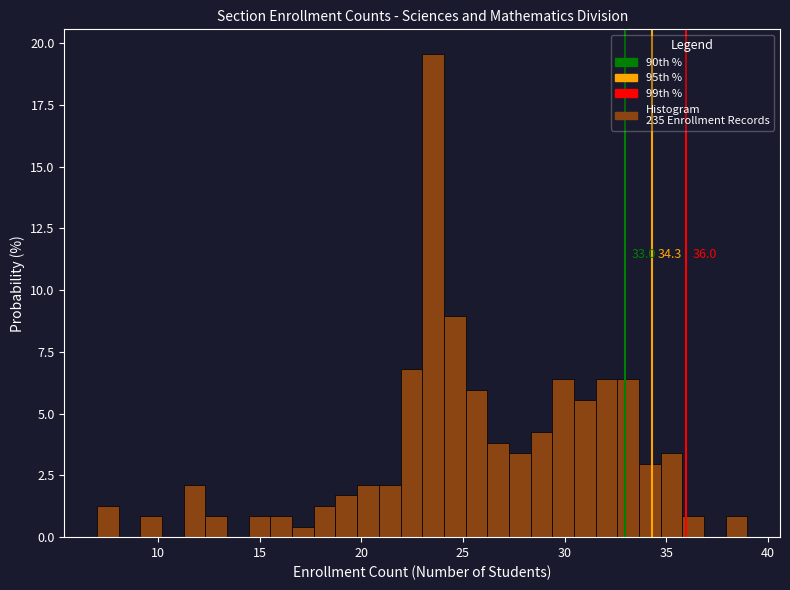

Around what value on the x-axis is the tallest bar? Give the approximate position of its centre, as read against the axis.

23.5